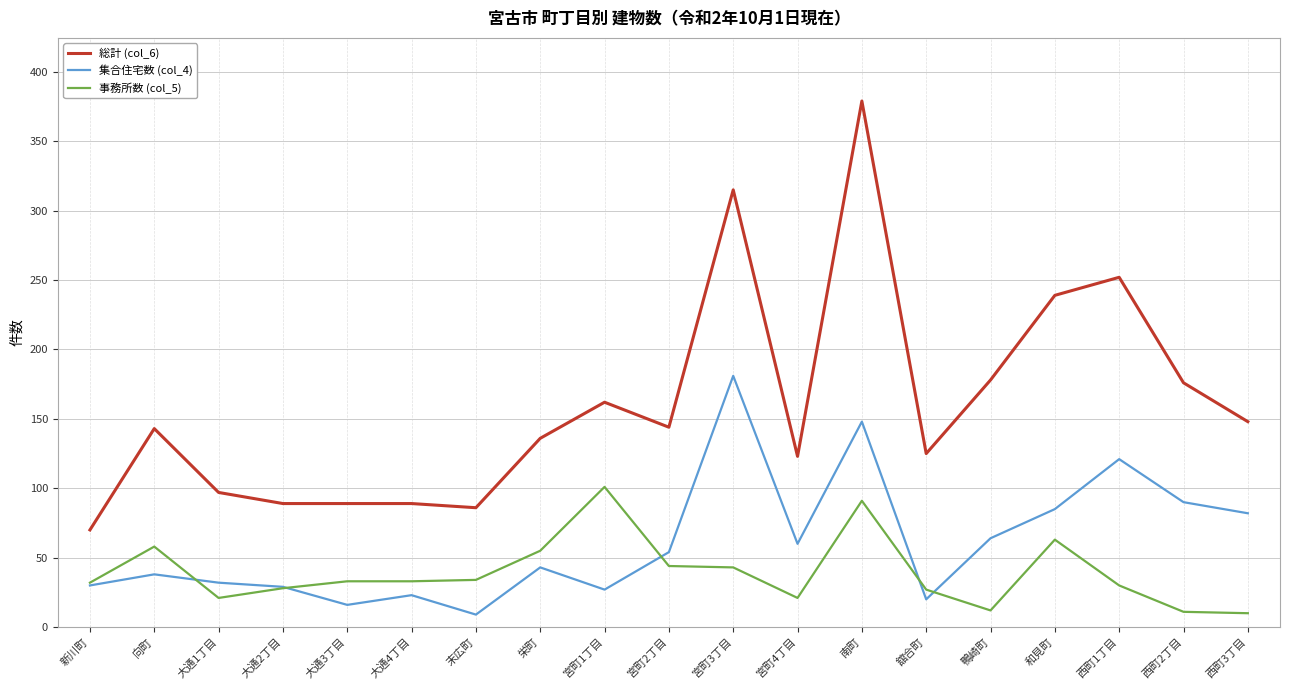

What is the greatest value displayed?

379